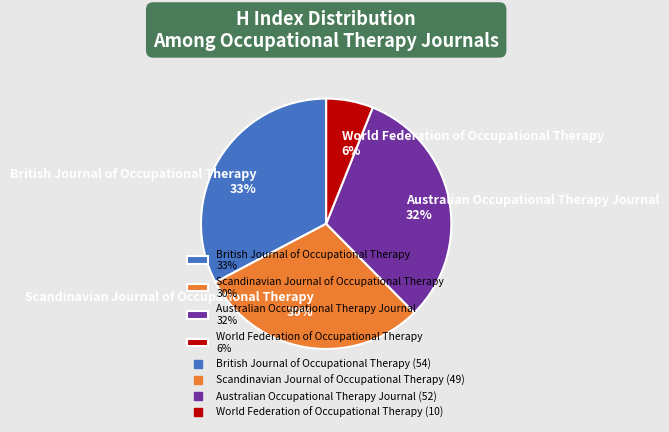

Rank the categories by value from highest to lowest.

British Journal of Occupational Therapy, Australian Occupational Therapy Journal, Scandinavian Journal of Occupational Therapy, World Federation of Occupational Therapy